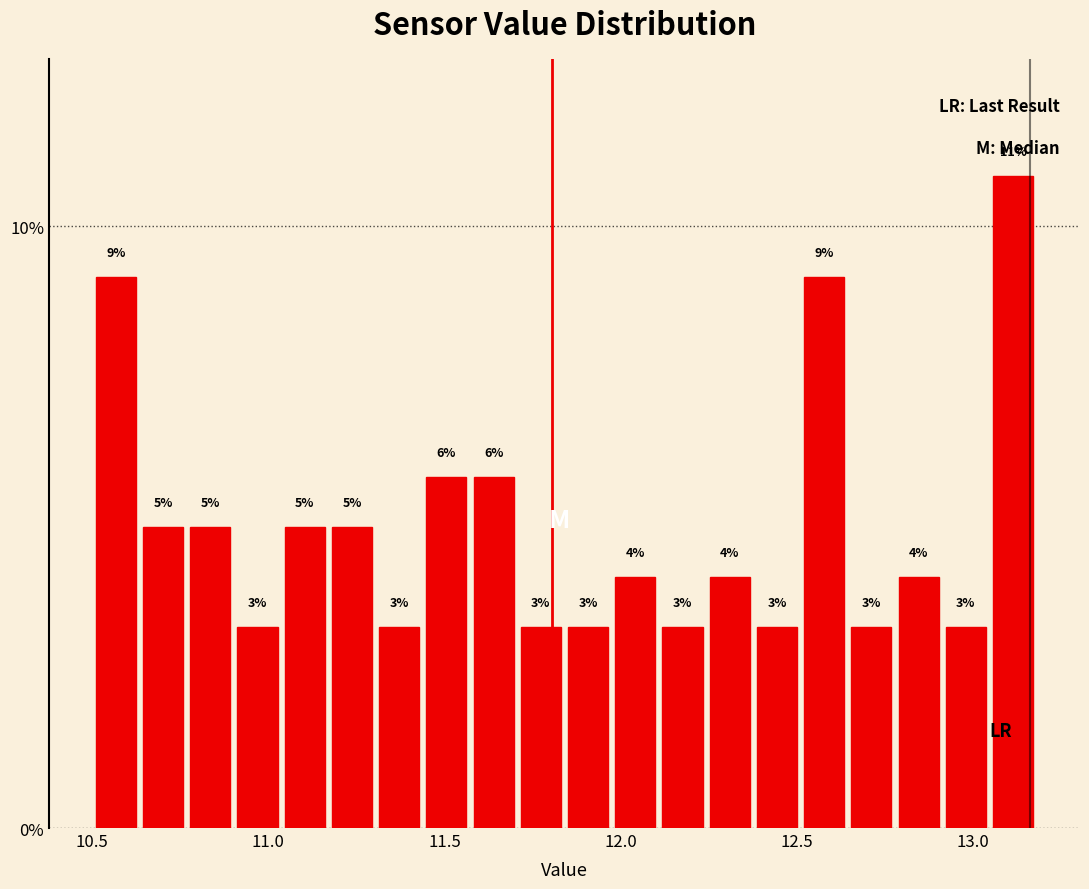

Read against the x-axis, roughly where is the centre of the tallest bar?

13.10